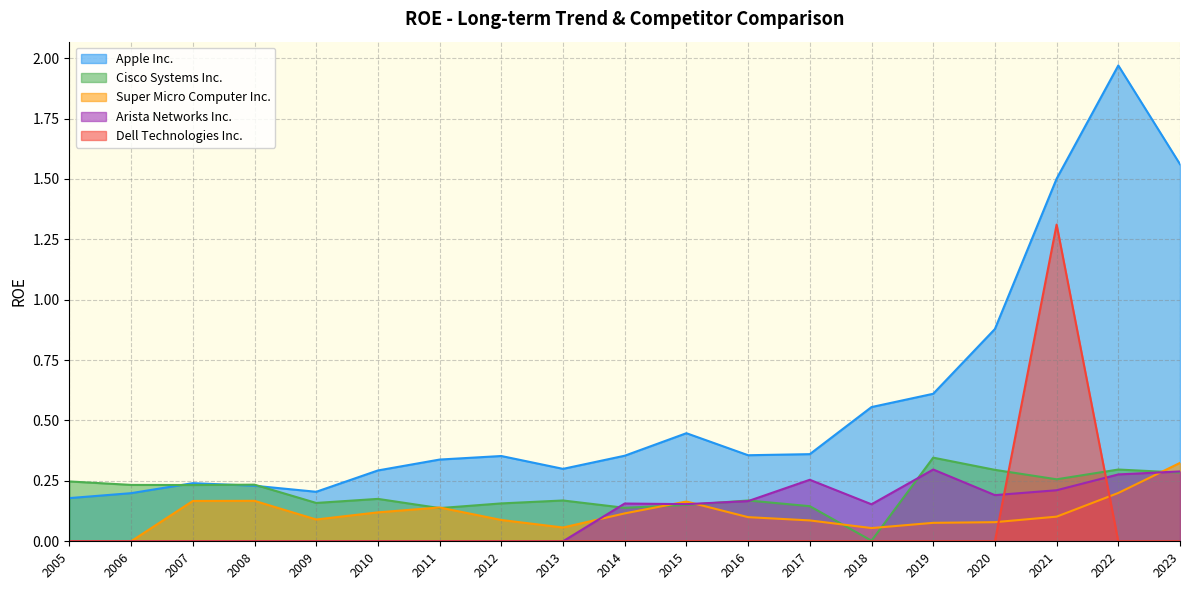

Where is the first local minimum for Cisco Systems Inc.?

2007